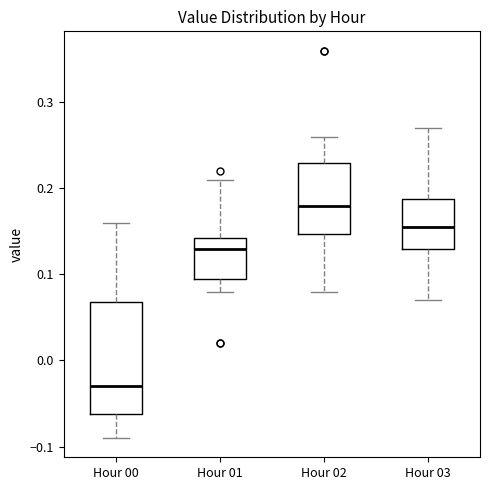

Comparing the boxes themselves (not the whiskers), which one is the tallest?

Hour 00